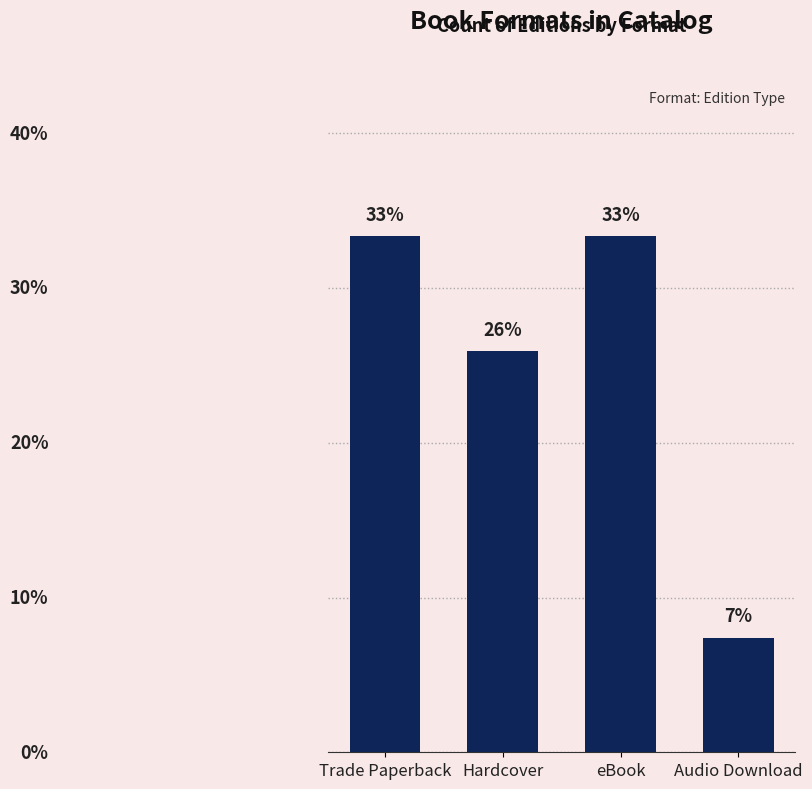

Which has a higher value, Trade Paperback or Audio Download?

Trade Paperback